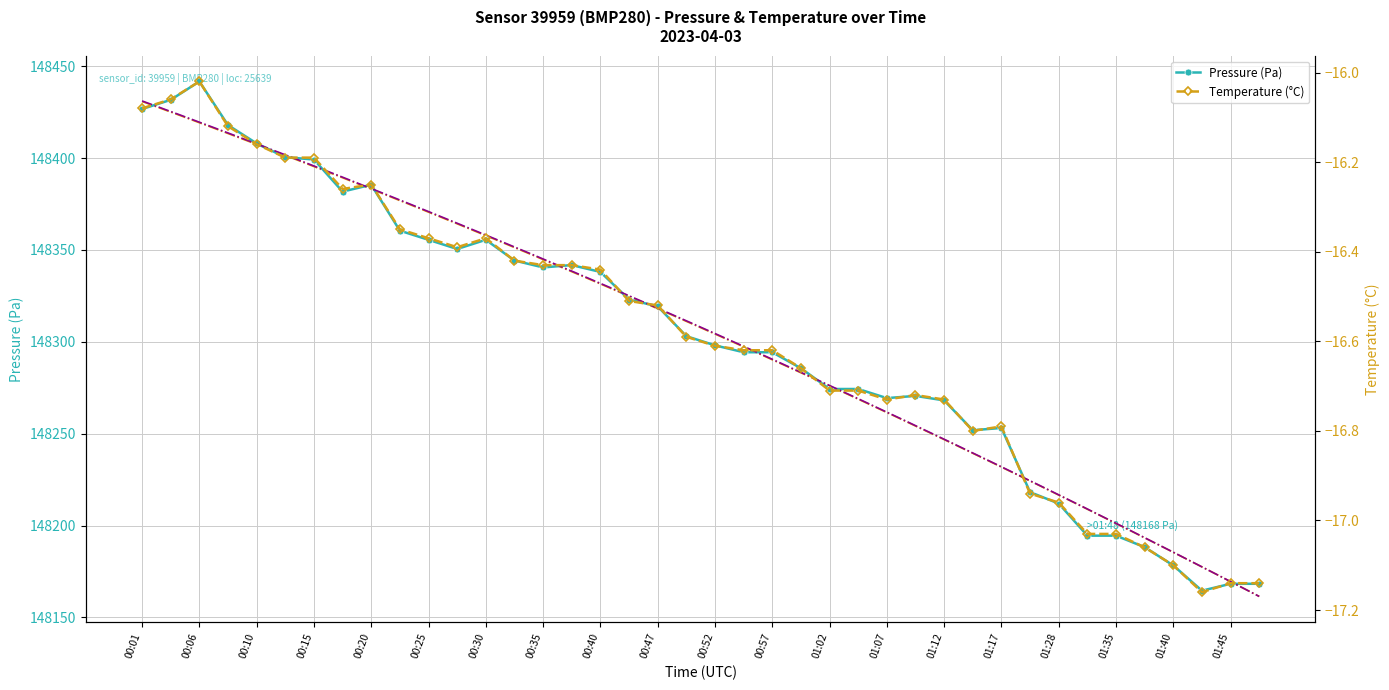

List the labels in order of pressure value, smallest first.

01:43, 01:45, 01:48, 01:40, 01:38, 01:33, 01:35, 01:28, 01:25, 01:15, 01:17, 01:12, 01:07, 01:09, 01:02, 01:04, 00:59, 00:54, 00:57, 00:52, 00:49, 00:47, 00:42, 00:40, 00:35, 00:37, 00:32, 00:28, 00:25, 00:30, 00:23, 00:18, 00:20, 00:15, 00:13, 00:10, 00:08, 00:01, 00:03, 00:06